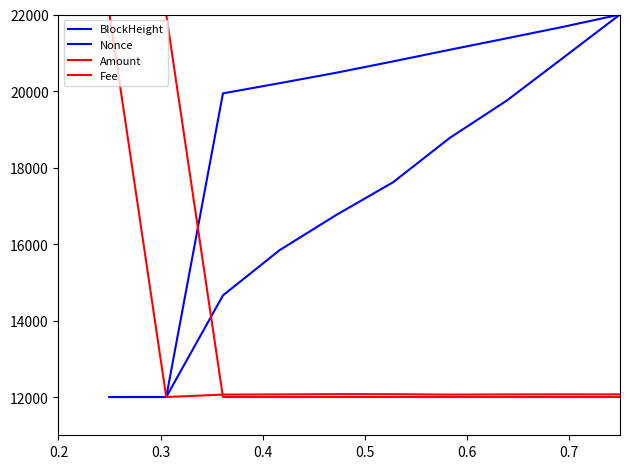

How many times do Amount and BlockHeight cross each other?

1